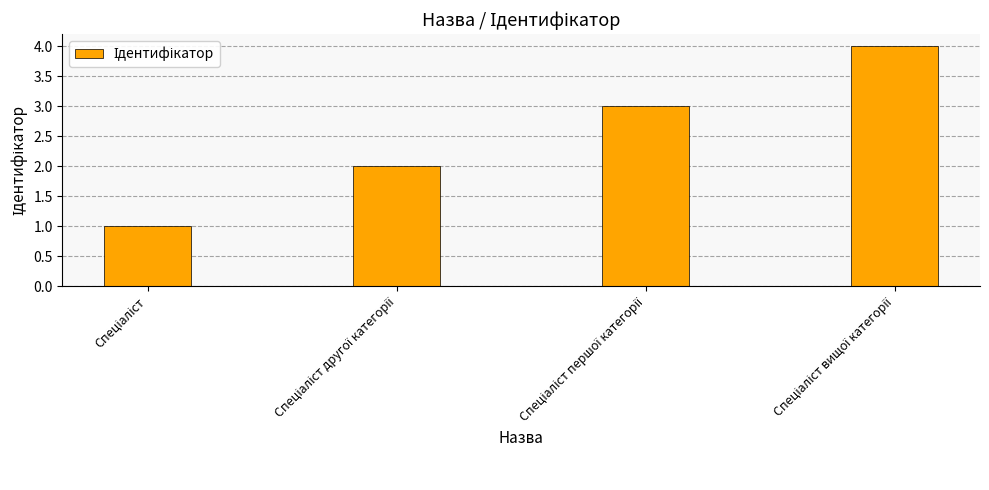

What is the greatest value displayed?

4